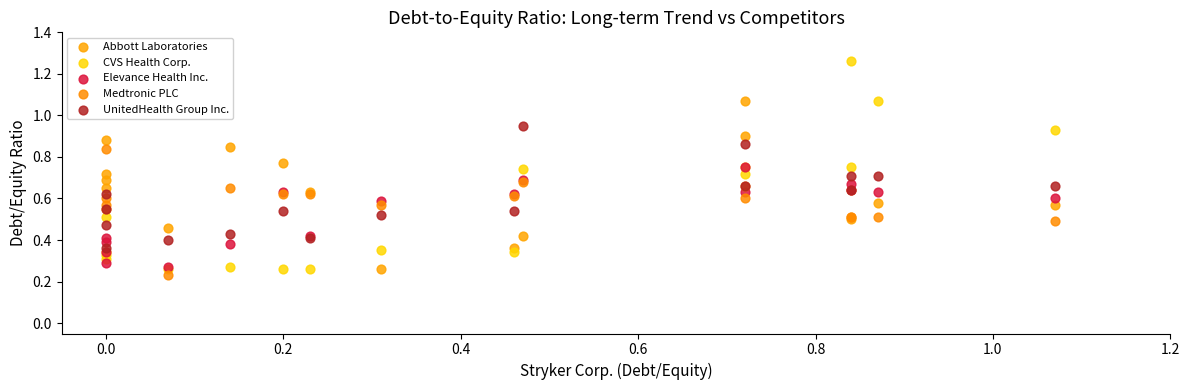

What are all the series names shown in the legend?

Abbott Laboratories, CVS Health Corp., Elevance Health Inc., Medtronic PLC, UnitedHealth Group Inc.